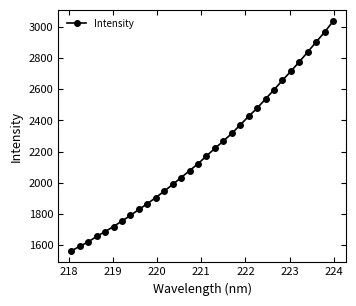

True or false: there are more than 2 points higher than both neighbors.

False